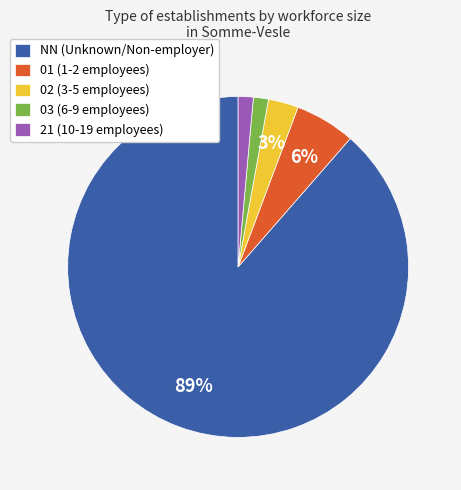

Is there a majority slice in this chart?

Yes